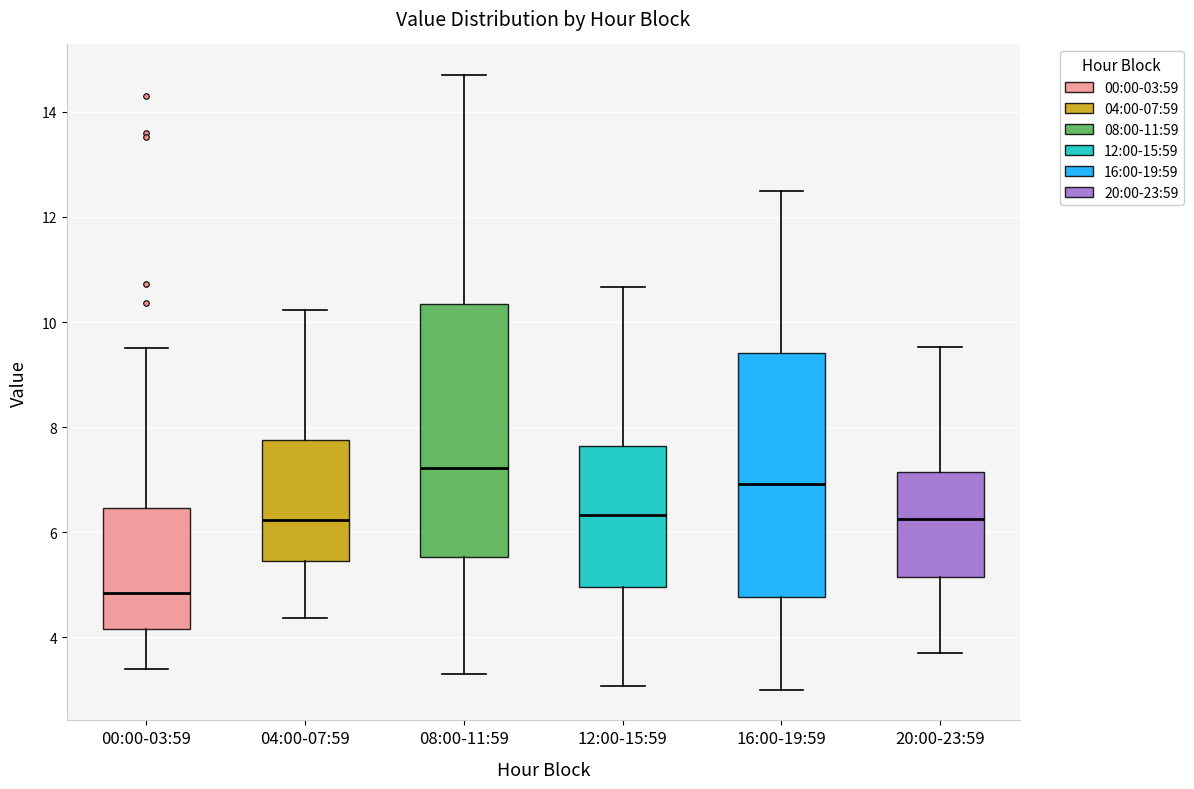

Reading left to right, read every box against the y-axis: the position of its median line, the range the box covers, and the ends of its whiskers. The values are not printed on the chart, so give them approximately, as read against the axis.

00:00-03:59: median 4.8, box 4.2 to 6.4, whiskers 3.4 to 9.6
04:00-07:59: median 6.2, box 5.4 to 7.8, whiskers 4.4 to 10.2
08:00-11:59: median 7.2, box 5.6 to 10.4, whiskers 3.4 to 14.8
12:00-15:59: median 6.4, box 5.0 to 7.6, whiskers 3.0 to 10.6
16:00-19:59: median 7.0, box 4.8 to 9.4, whiskers 3.0 to 12.6
20:00-23:59: median 6.2, box 5.2 to 7.2, whiskers 3.8 to 9.6